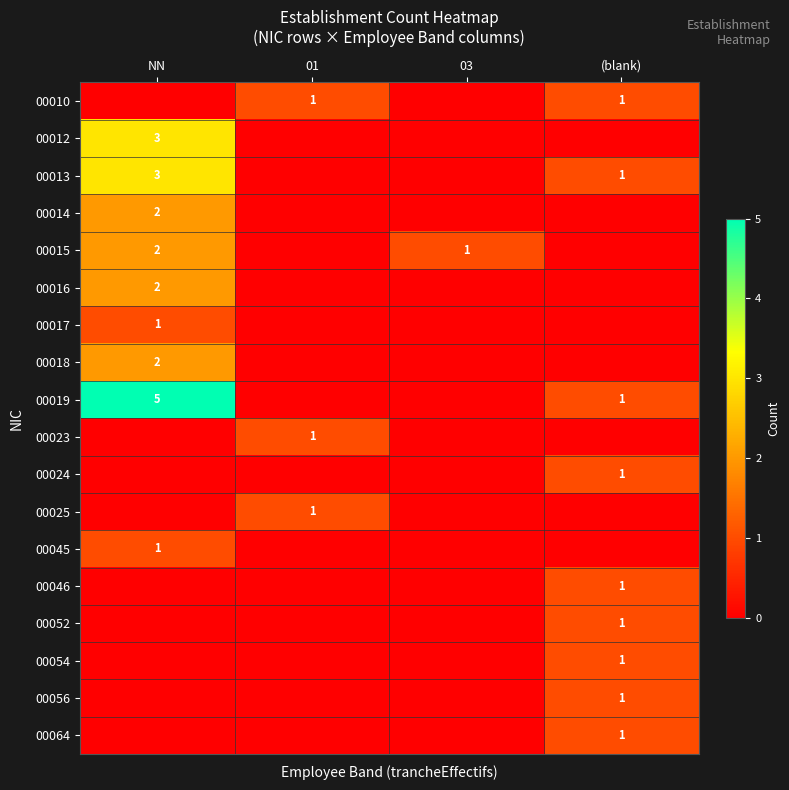

The 00012 series shows 3 at NN. True or false?

True